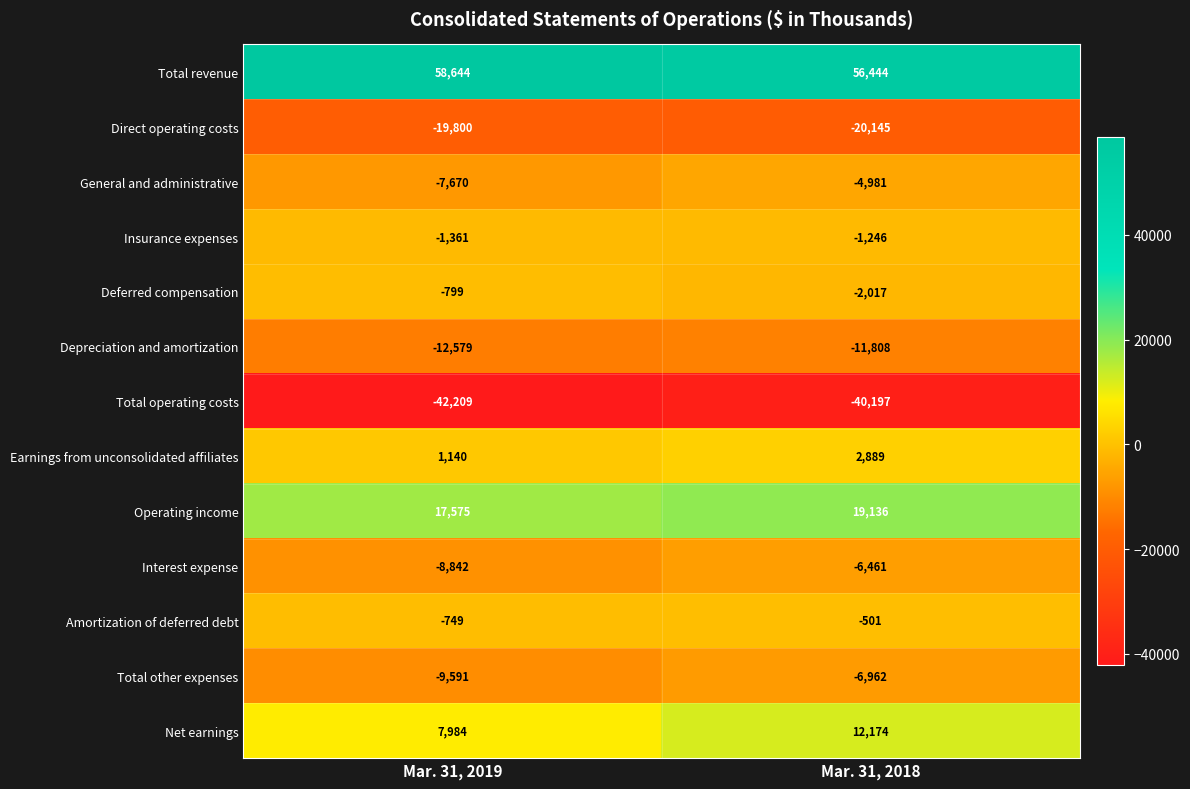

Which series has the widest spread of values?

Net earnings